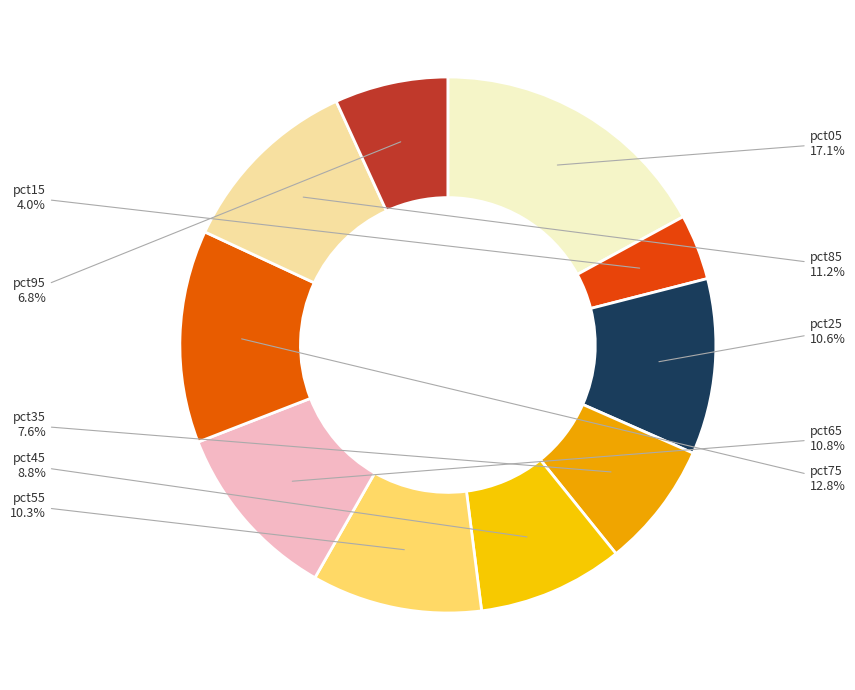

Combined, what portion of the pie is pct25 and pct05?

27.7%